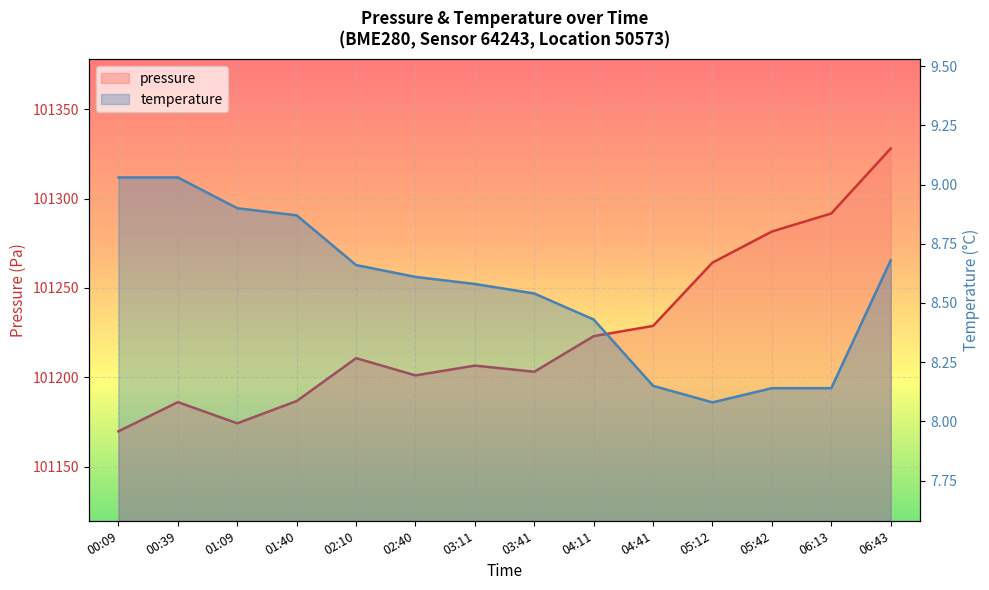

Count the number of categories in the chart.

14